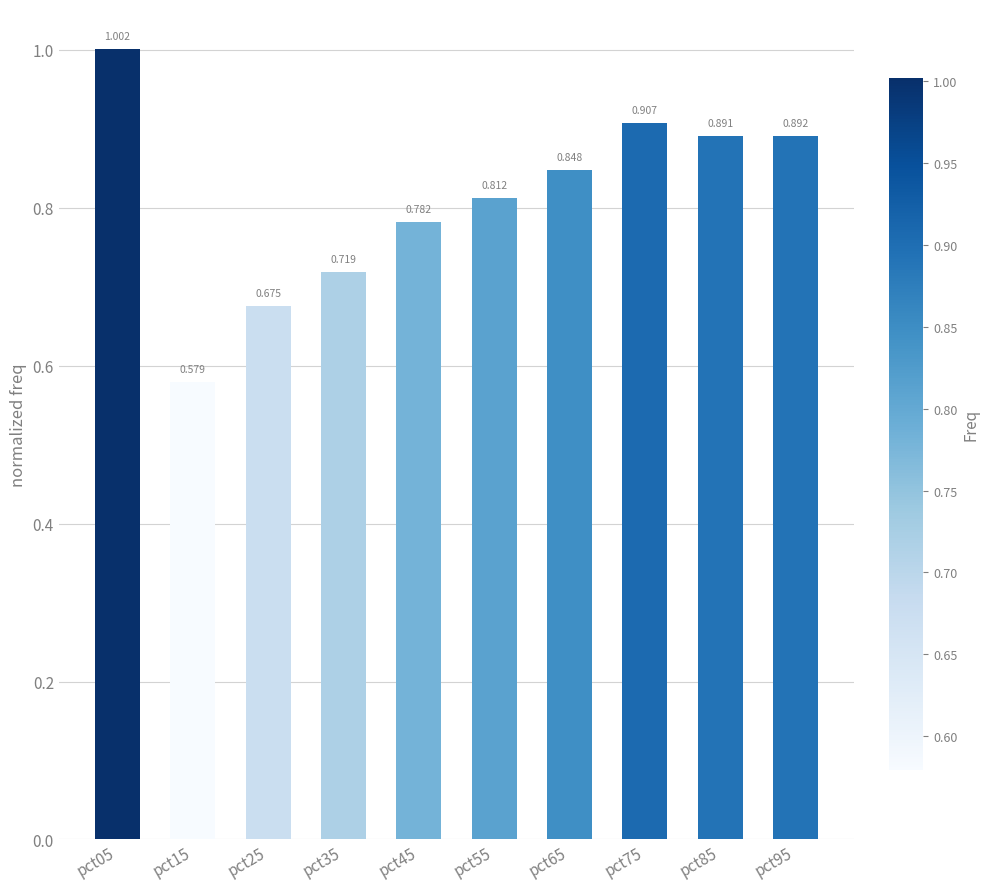

What is the value of the 2nd bar from the left?

0.6